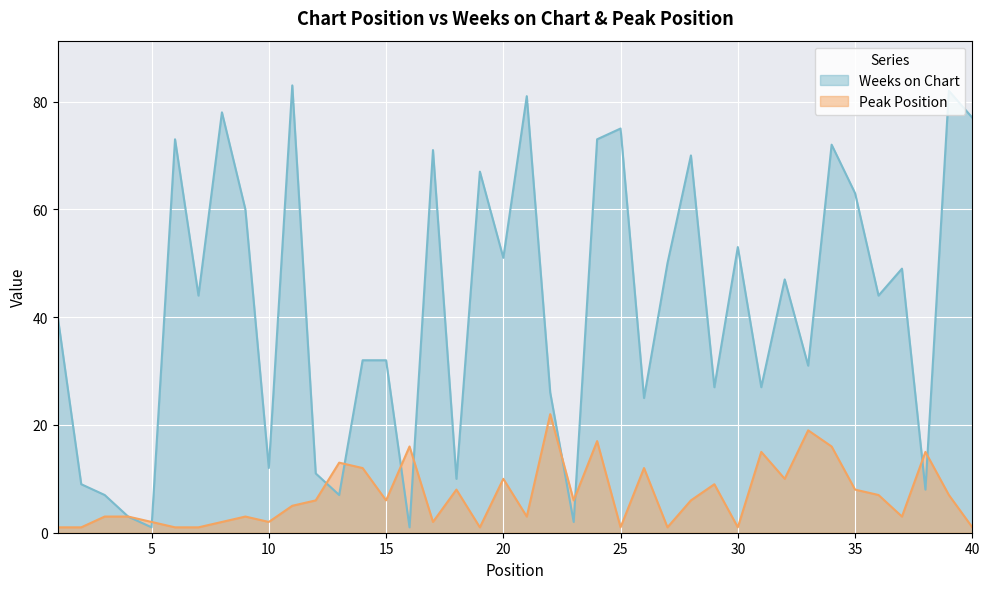

At which label is Weeks on Chart closest to 42?

1